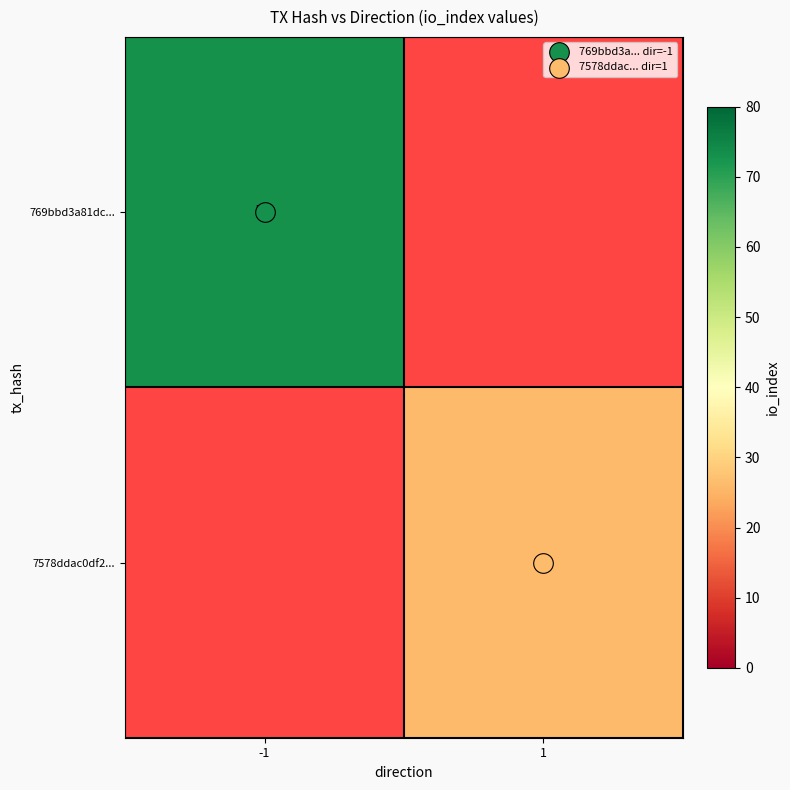

Which category has the highest value across all series?

-1